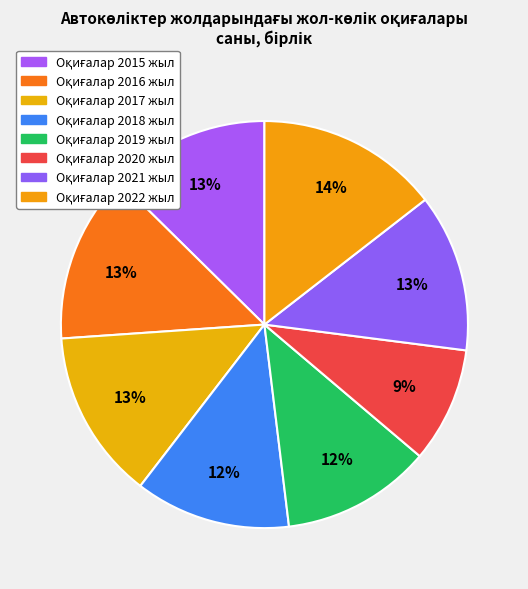

To the nearest percent, what is the difference between the largest and smallest slice percentages?

5%